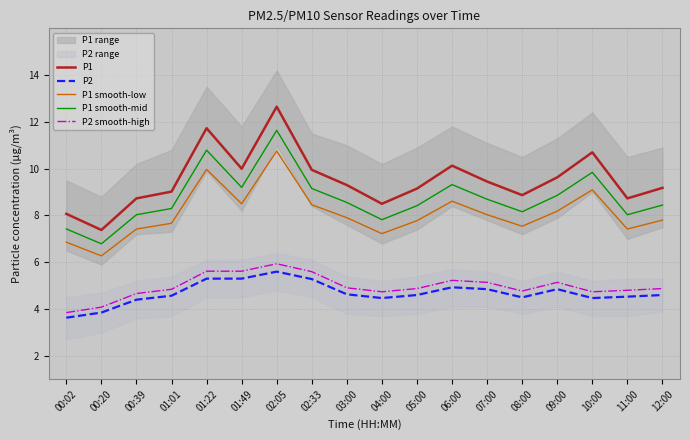

How many lines are shown in the chart?

5